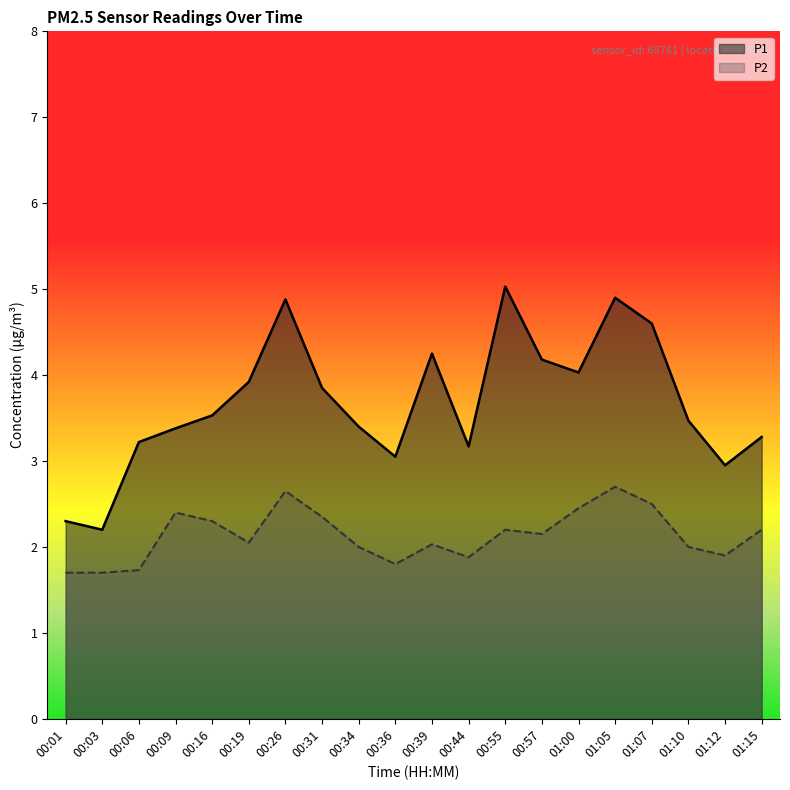

Which series changed the most between 00:16 and 00:44?

P2